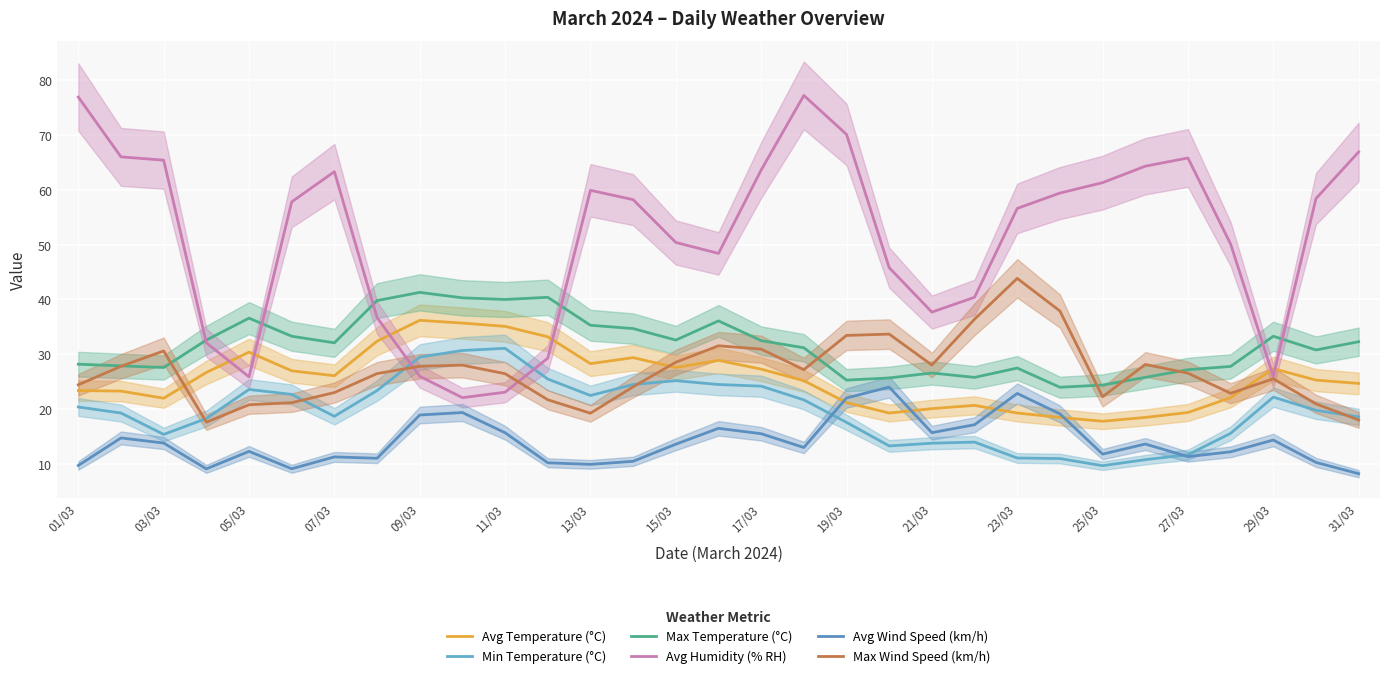

True or false: Min Temperature (°C) and Avg Wind Speed (km/h) intersect in this chart.

True